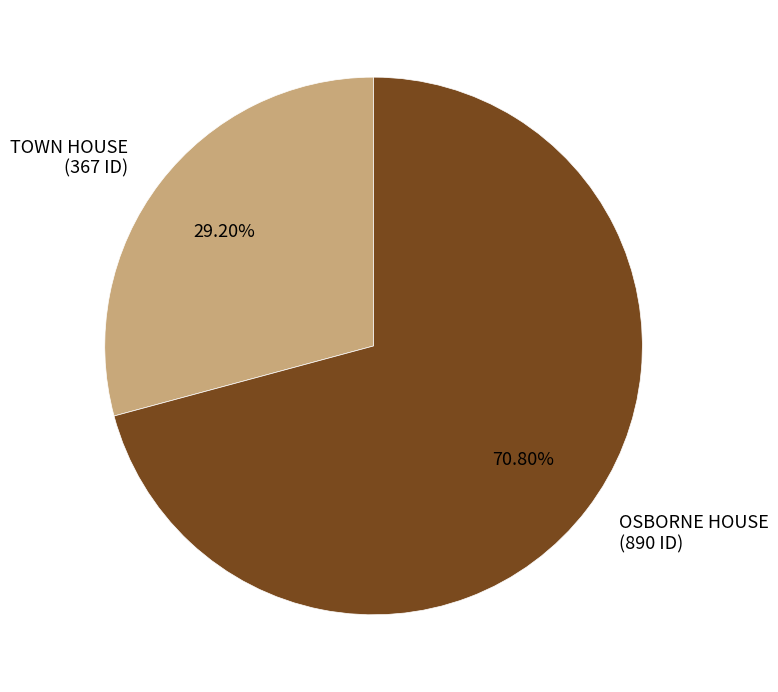

How much of the chart is everything except OSBORNE HOUSE?

29.2%